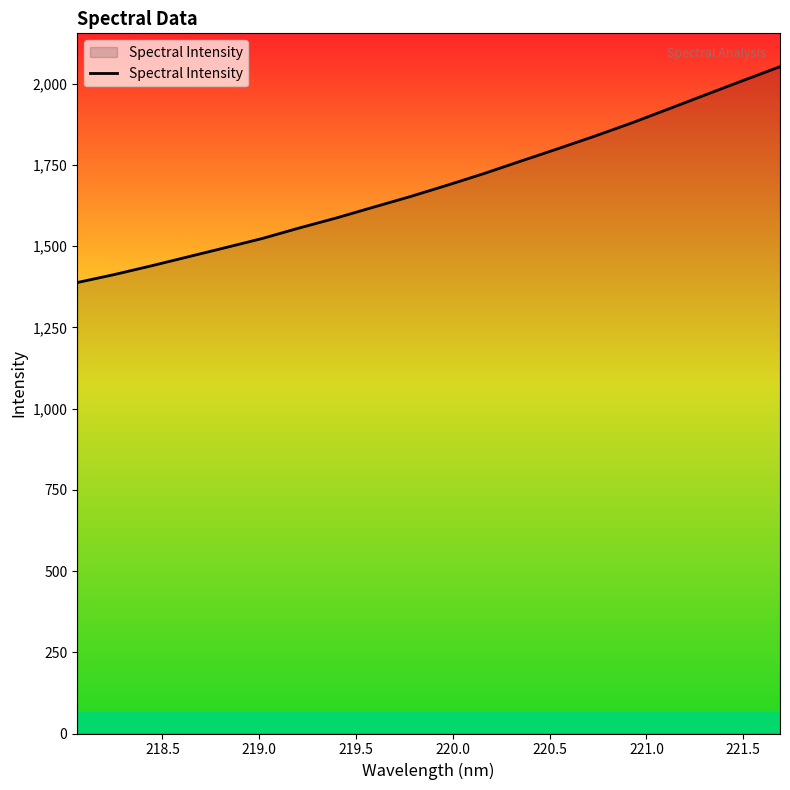

What is the difference between the maximum and minimum values?

664.6